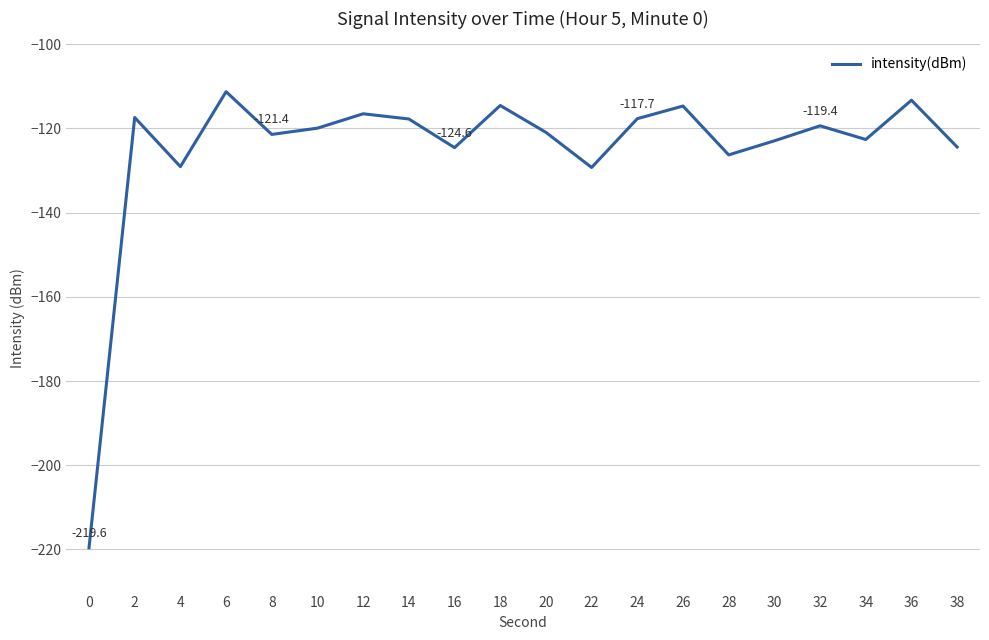

What is the difference between the maximum and minimum values?

108.3